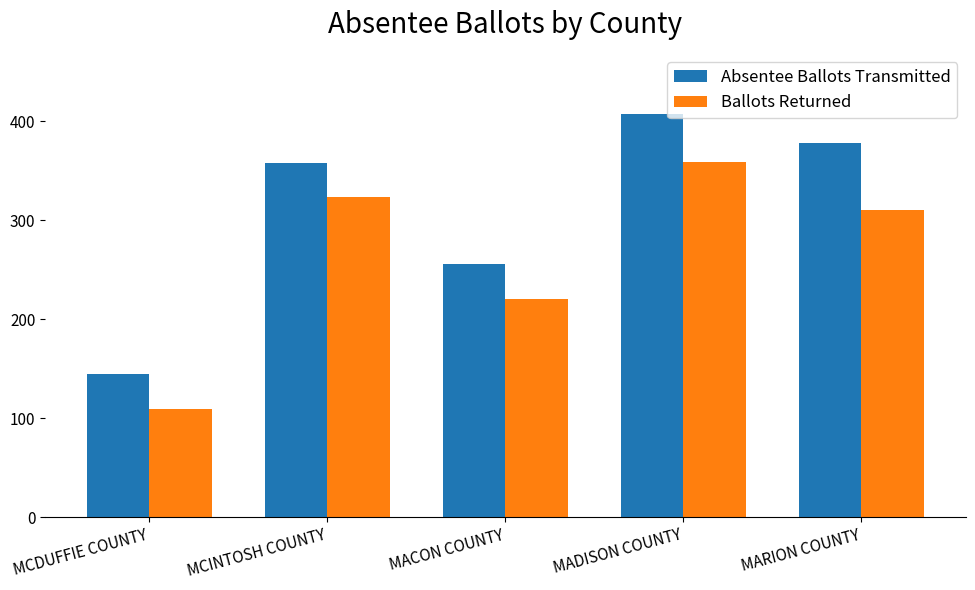

What is the sum of all Ballots Returned values?

1321